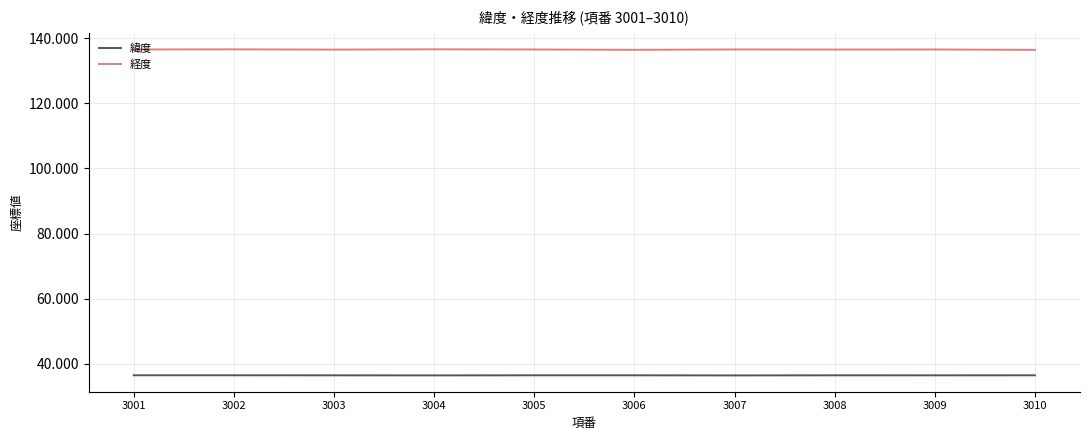

Which series has the widest spread of values?

経度